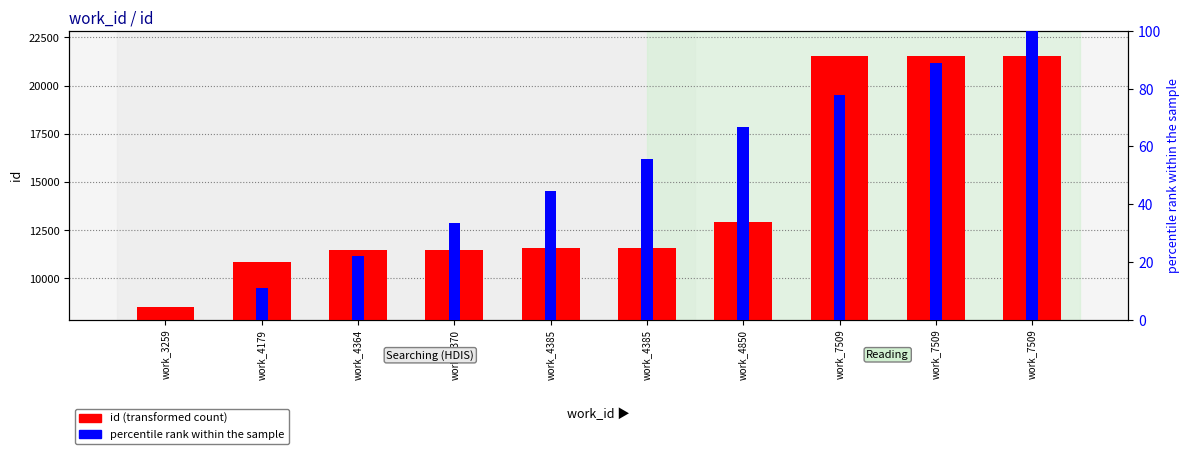

What is the lowest value of the id (count) series?

8517.0